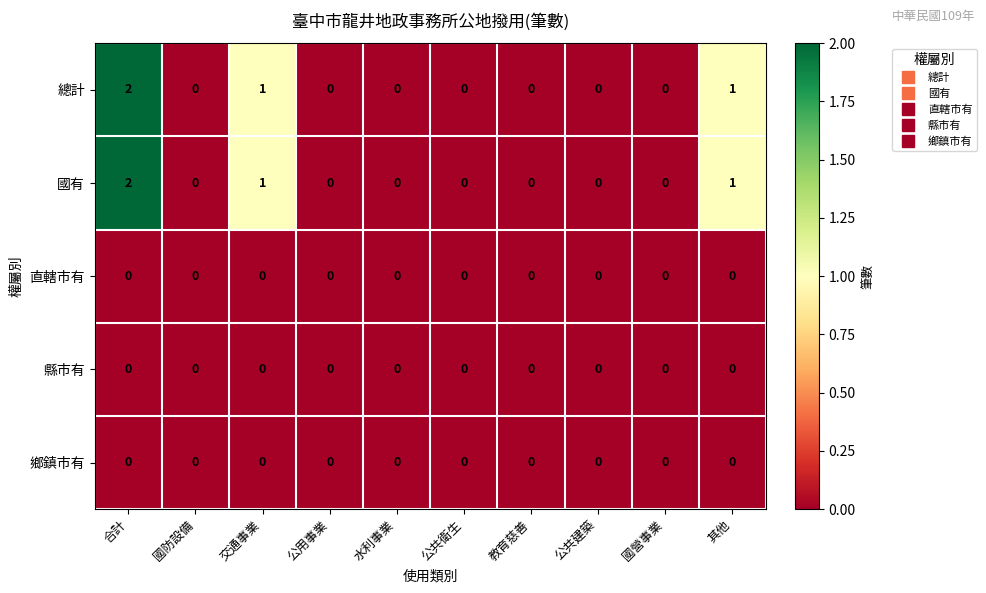

True or false: 鄉鎮市有 has a value of 0 at 公共建築.

True